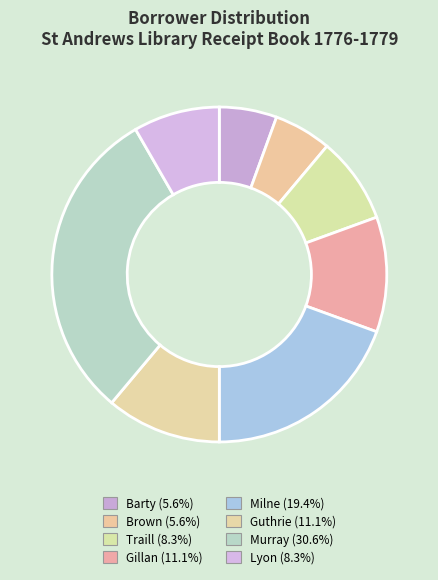

What is the change in value from Brown to Gillan?

+2